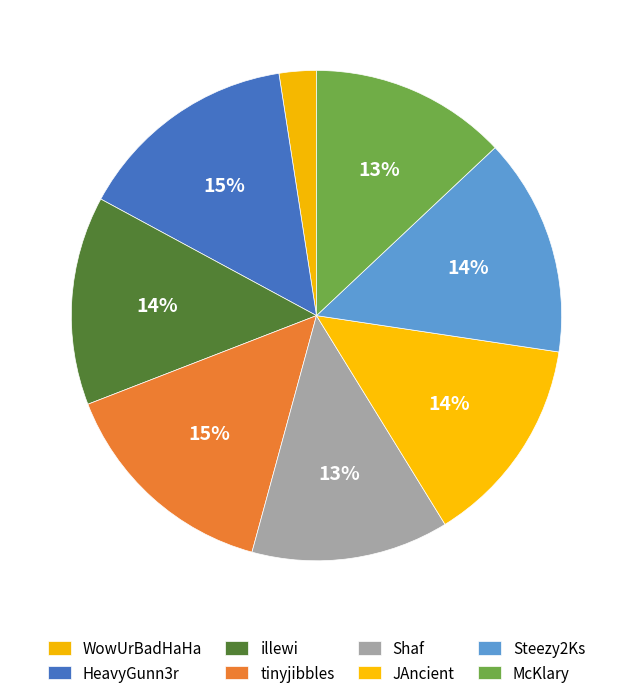

Which has a higher value, tinyjibbles or illewi?

tinyjibbles